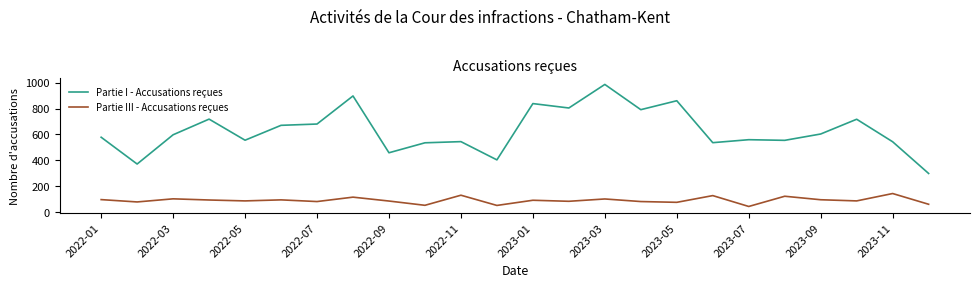

What is the highest value of the Partie I - Accusations reçues series?

986